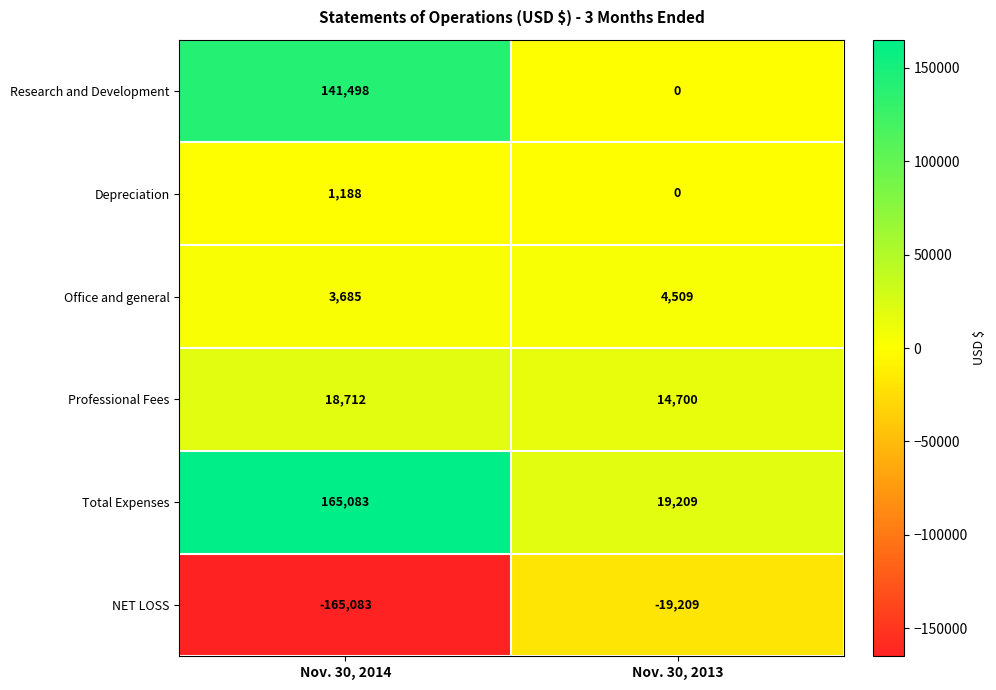

What is the total value across all series at Nov. 30, 2013?

19209